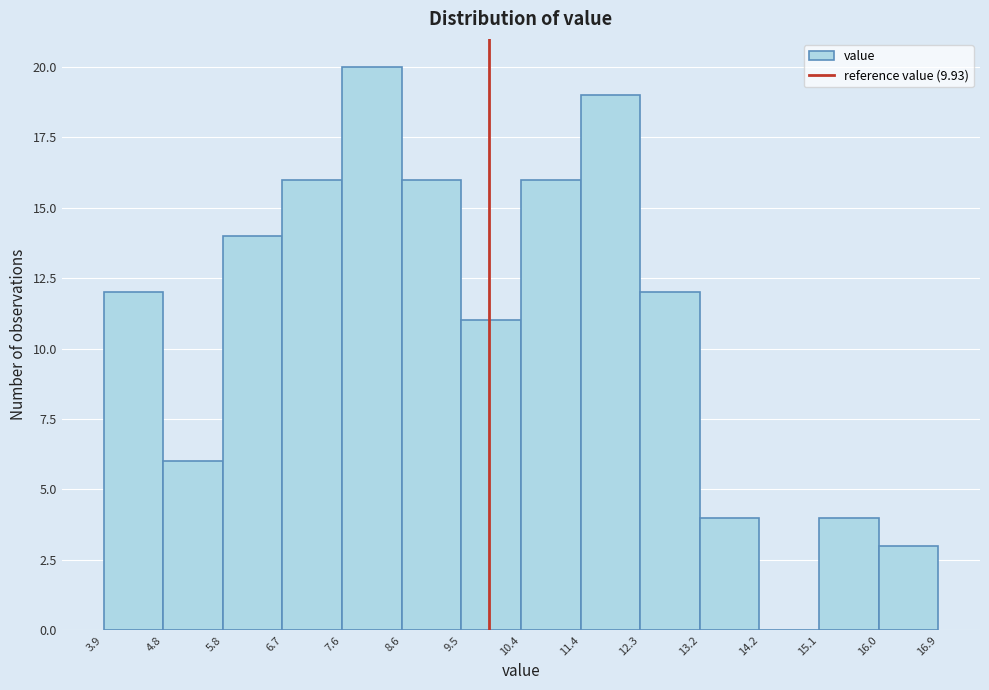

Reading left to right, transcribe this chart: for each bar, give the range it covers on the x-axis and its height. The values are not printed on the chart, so give them approximately, as read against the axis.

3.9 to 4.8: 12
4.8 to 5.8: 6
5.8 to 6.7: 14
6.7 to 7.6: 16
7.6 to 8.6: 20
8.6 to 9.5: 16
9.5 to 10.4: 11
10.4 to 11.4: 16
11.4 to 12.3: 19
12.3 to 13.2: 12
13.2 to 14.2: 4
14.2 to 15.1: 0
15.1 to 16.0: 4
16.0 to 16.9: 3